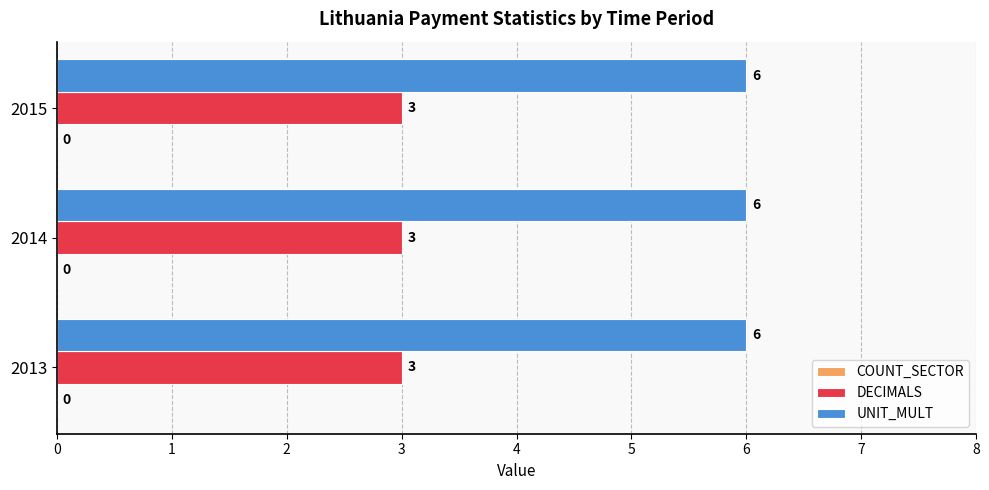

What is the difference between the highest and lowest values at 2014?

3